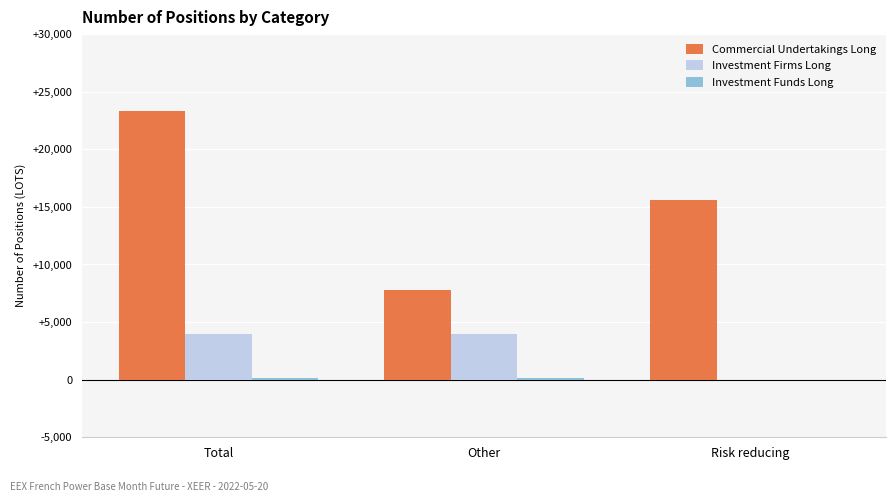

How many data points does each series have?

3